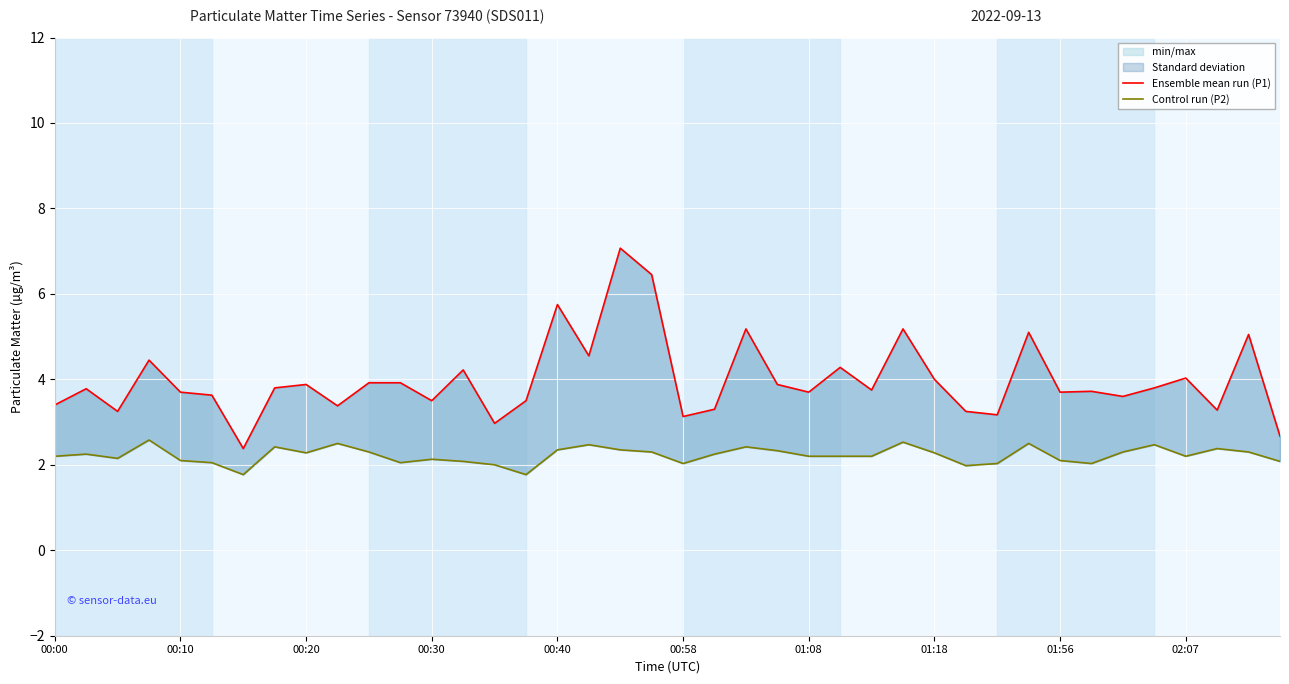

What is the sum of all Ensemble mean run (P1) values?

159.3